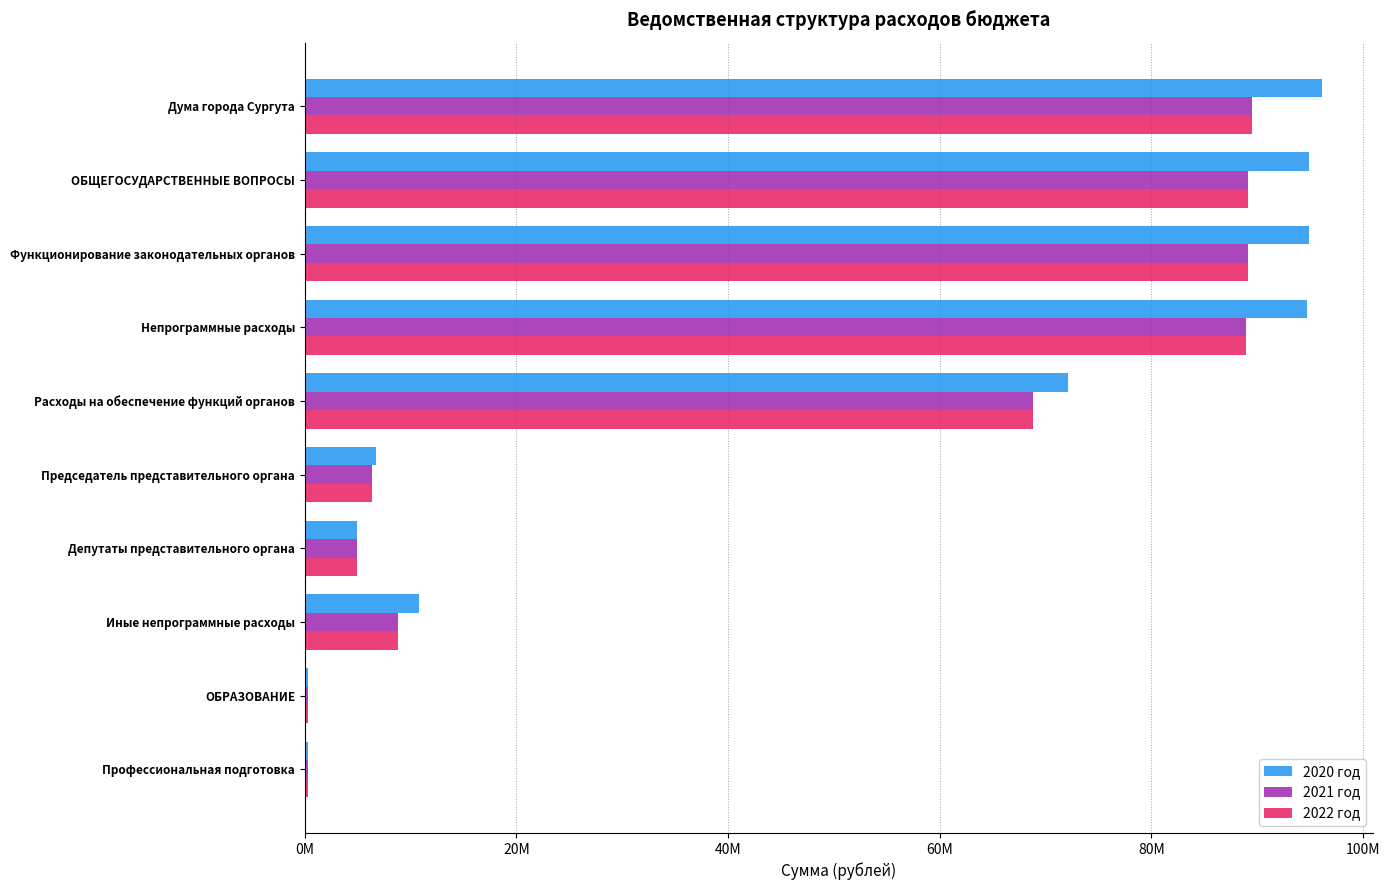

What are all the series names shown in the legend?

2020 год, 2021 год, 2022 год